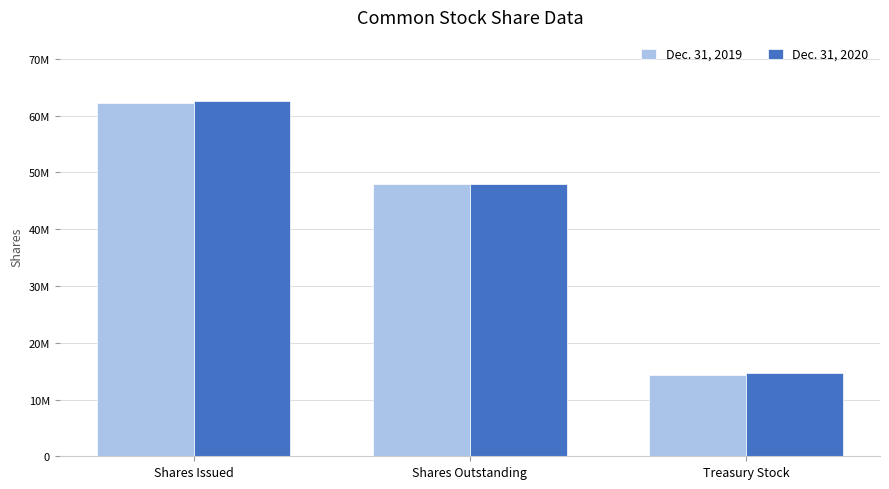

Reading right to left, list all the values displayed in this chart.

Dec. 31, 2019: 14271047	47992348	62263395
Dec. 31, 2020: 14685510	47913821	62599331